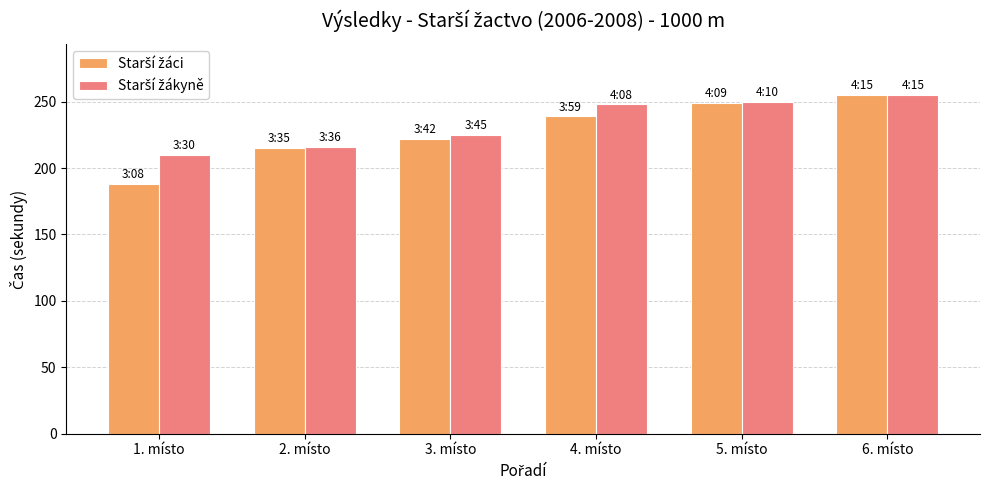

What is the spread (max minus min) of values at 4. místo?

9